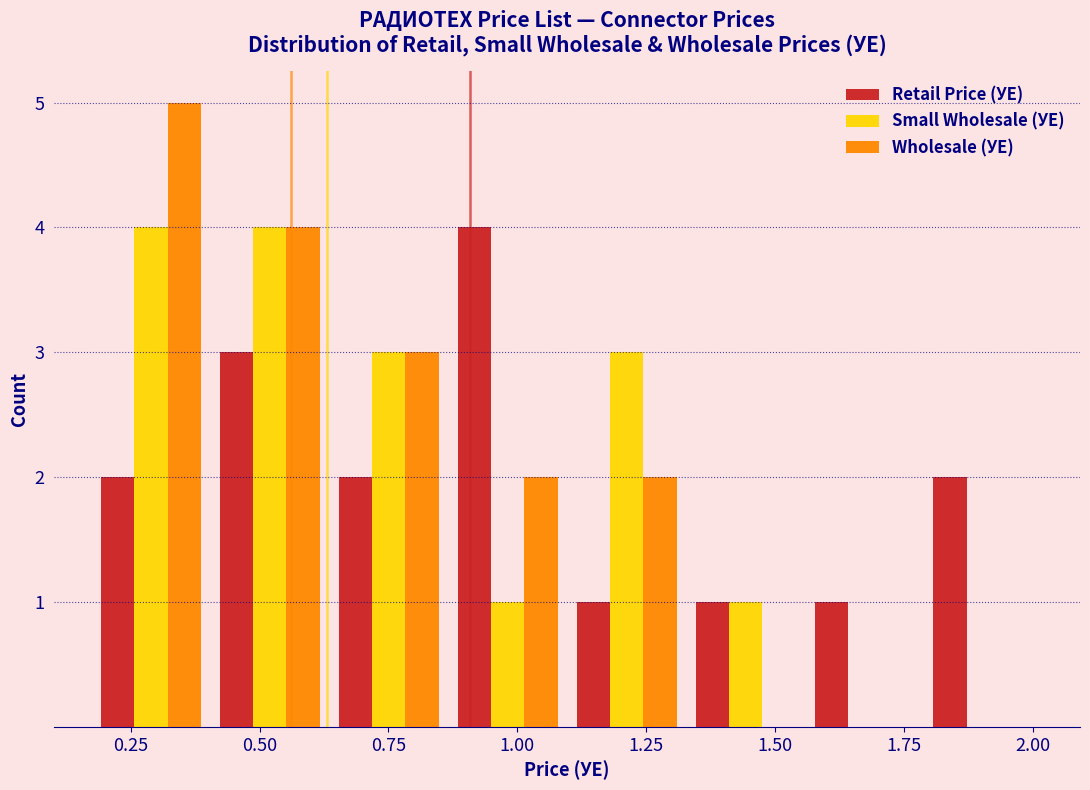

What is the height of the Retail Price (УЕ) bar covering 0.85 to 1.10 on the x-axis? Neither the bar edges nor the heights are printed on the chart, so give them approximately, as read against the axes.

4